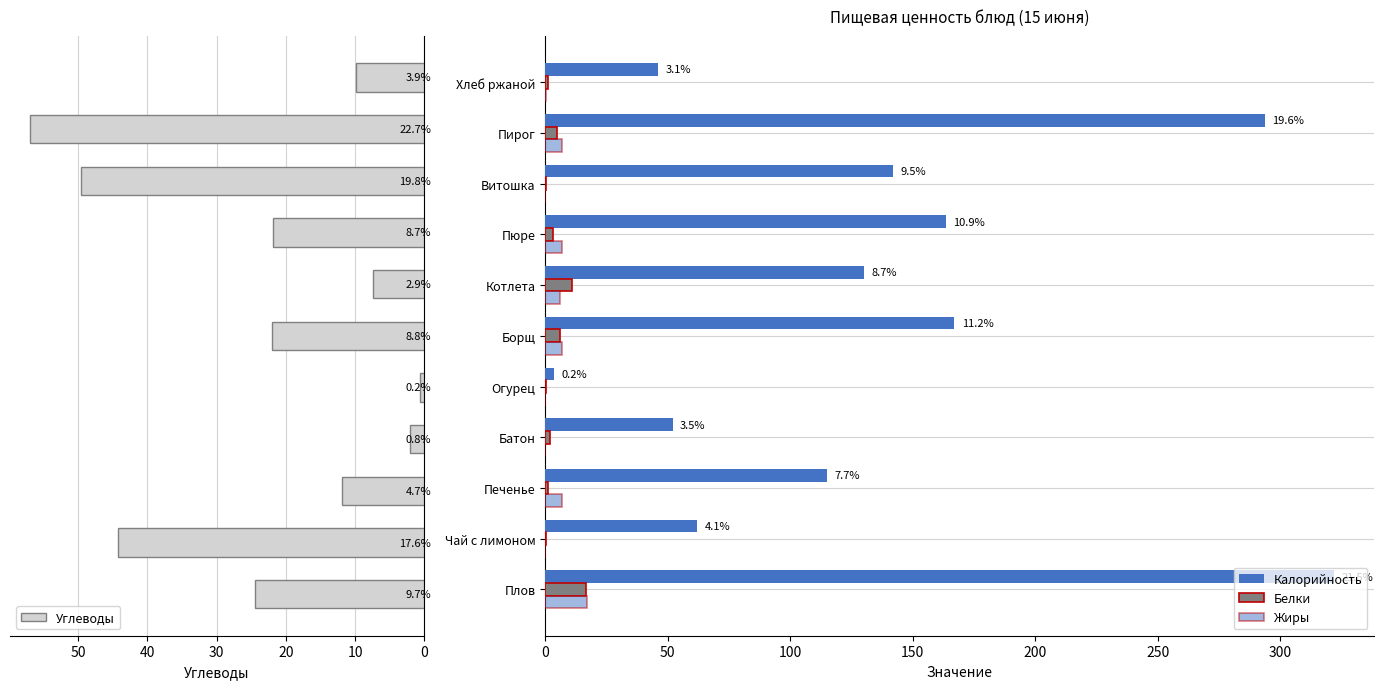

Between 9 and 50, which is larger?

9